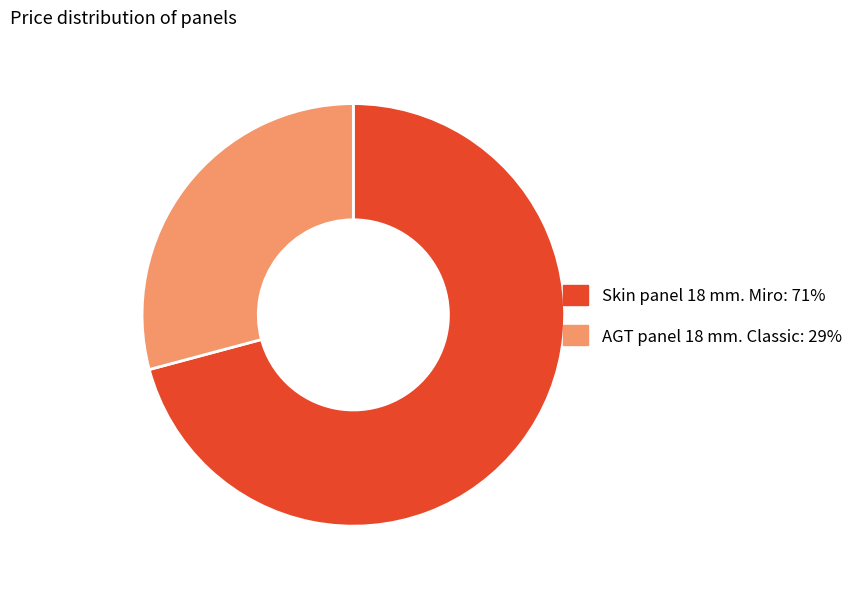

How many segments does this pie chart have?

2